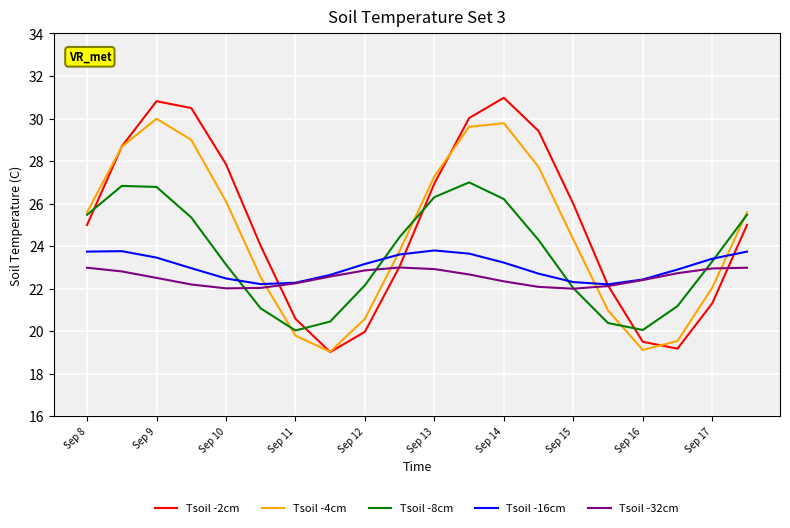

What is the difference between the second highest and second lowest values in the Tsoil -2cm series?

11.6